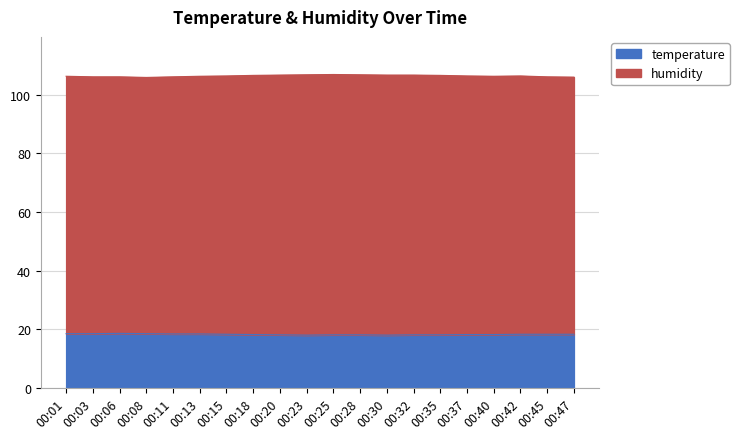

What is the change in value from 00:06 to 00:47?

-0.3